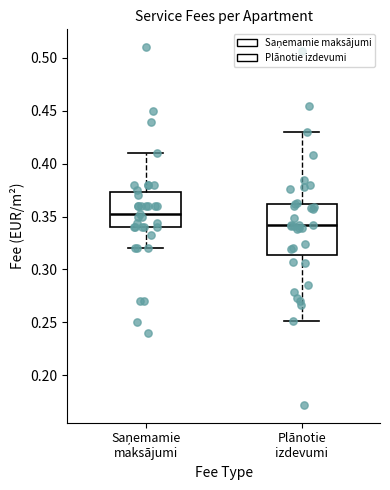

Comparing the boxes themselves (not the whiskers), which one is the tallest?

Plānotie izdevumi